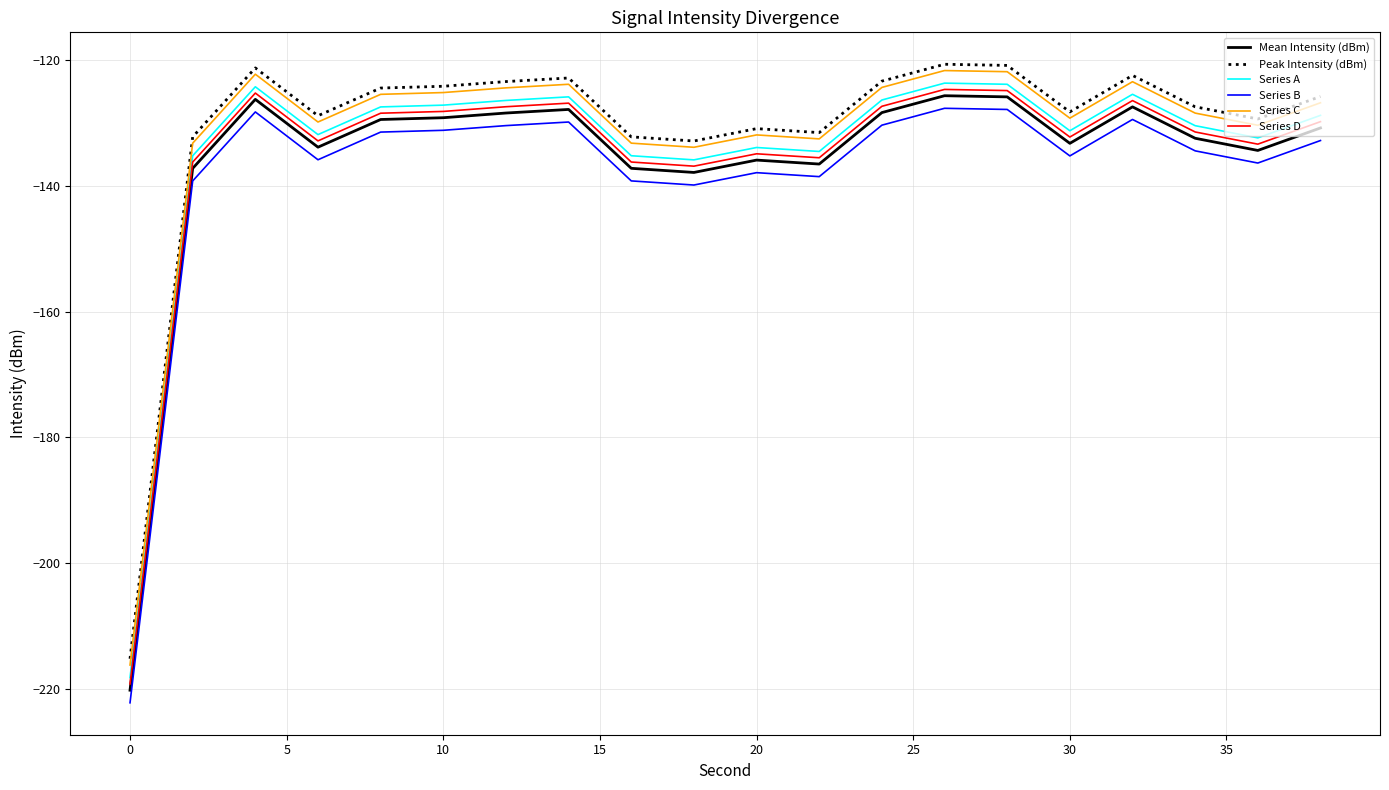

Does the chart have visible grid lines?

Yes